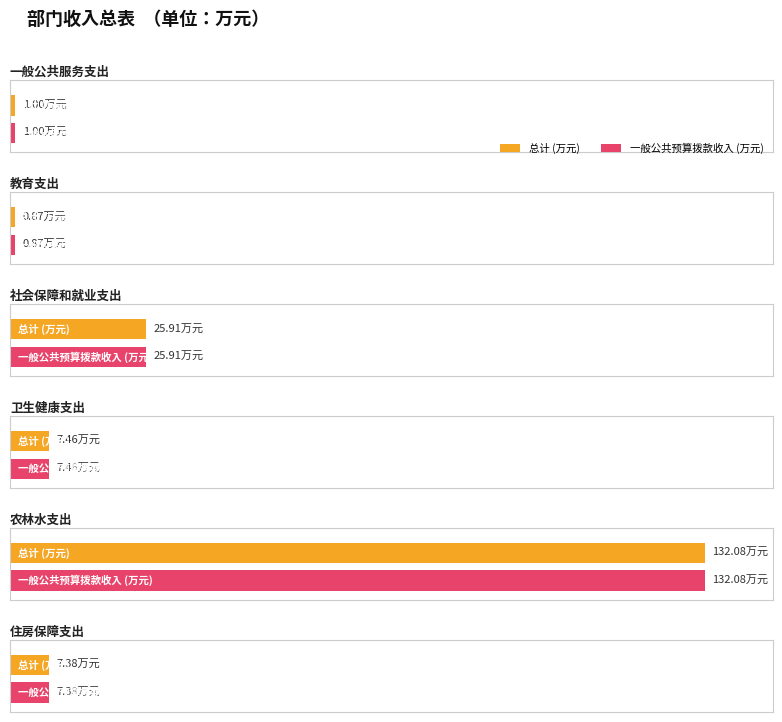

At which category does the chart reach its minimum across all series?

教育支出